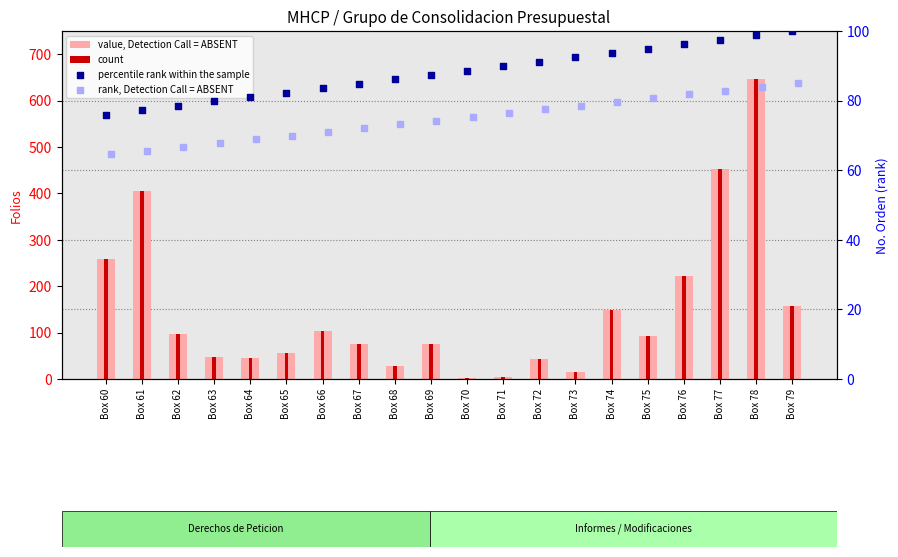

At how many categories does at least one series exceed 455?

1